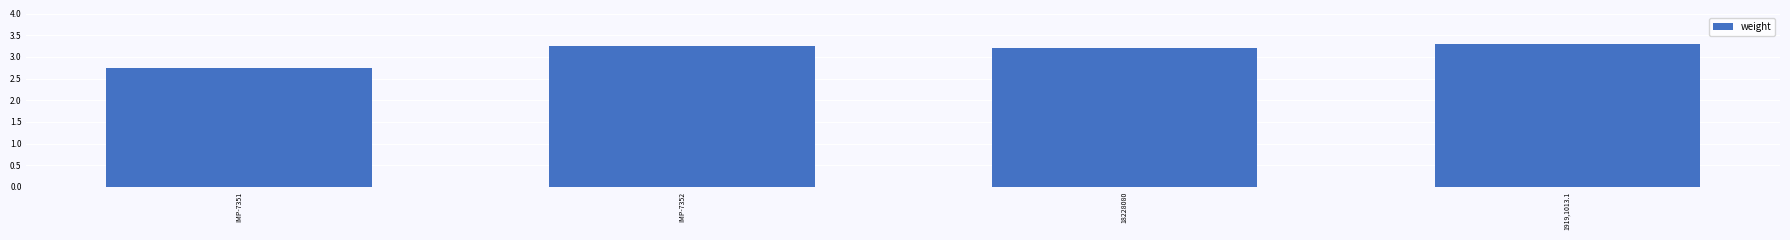

What is the change in value from IMP-7351 to 18228080?

+0.5